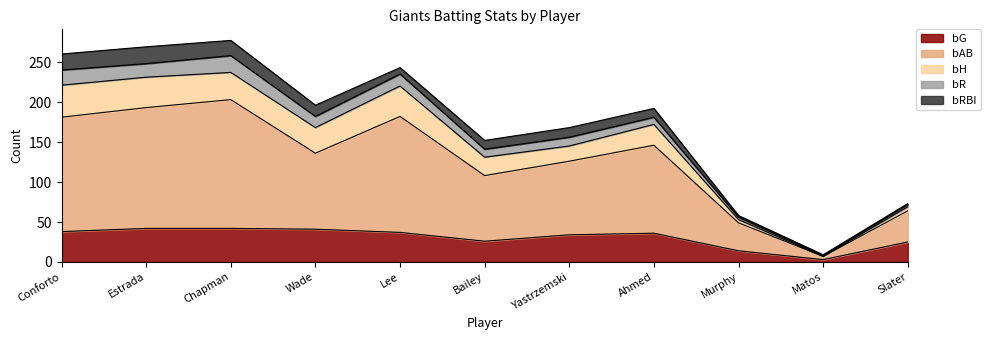

Reading right to left, list all the values displayed in this chart.

bG: Slater=25	Matos=3	Murphy=14	Ahmed=36	Yastrzemski=34	Bailey=26	Lee=37	Wade=41	Chapman=42	Estrada=42	Conforto=38
bAB: Slater=39	Matos=4	Murphy=35	Ahmed=110	Yastrzemski=92	Bailey=82	Lee=145	Wade=95	Chapman=161	Estrada=151	Conforto=143
bH: Slater=5	Matos=0	Murphy=4	Ahmed=26	Yastrzemski=19	Bailey=23	Lee=38	Wade=32	Chapman=34	Estrada=38	Conforto=40
bR: Slater=3	Matos=1	Murphy=3	Ahmed=9	Yastrzemski=11	Bailey=10	Lee=15	Wade=14	Chapman=21	Estrada=17	Conforto=19
bRBI: Slater=1	Matos=1	Murphy=2	Ahmed=11	Yastrzemski=12	Bailey=11	Lee=8	Wade=14	Chapman=19	Estrada=21	Conforto=20